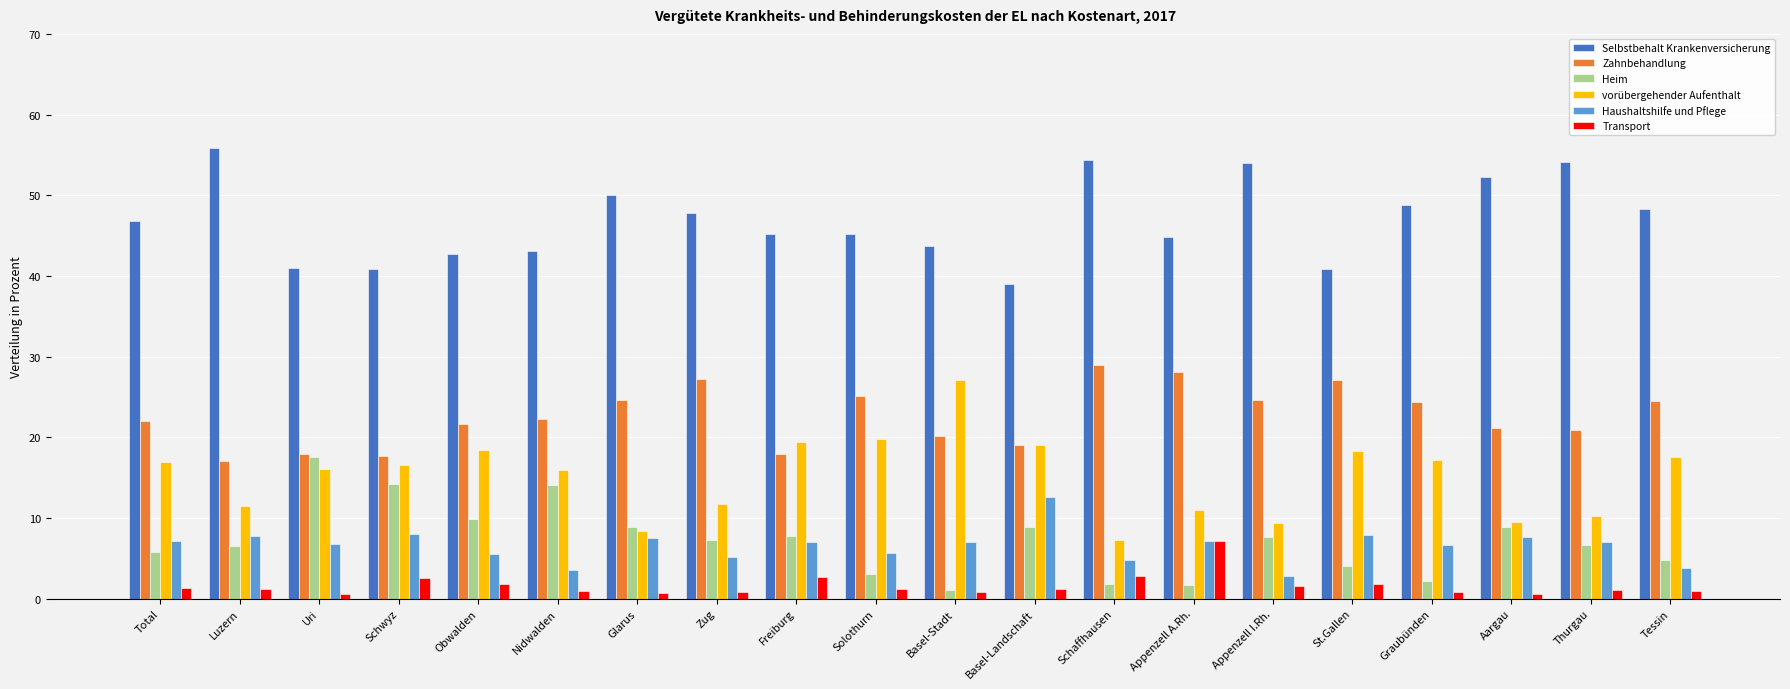

What is the lowest value of the Selbstbehalt Krankenversicherung series?

39.1